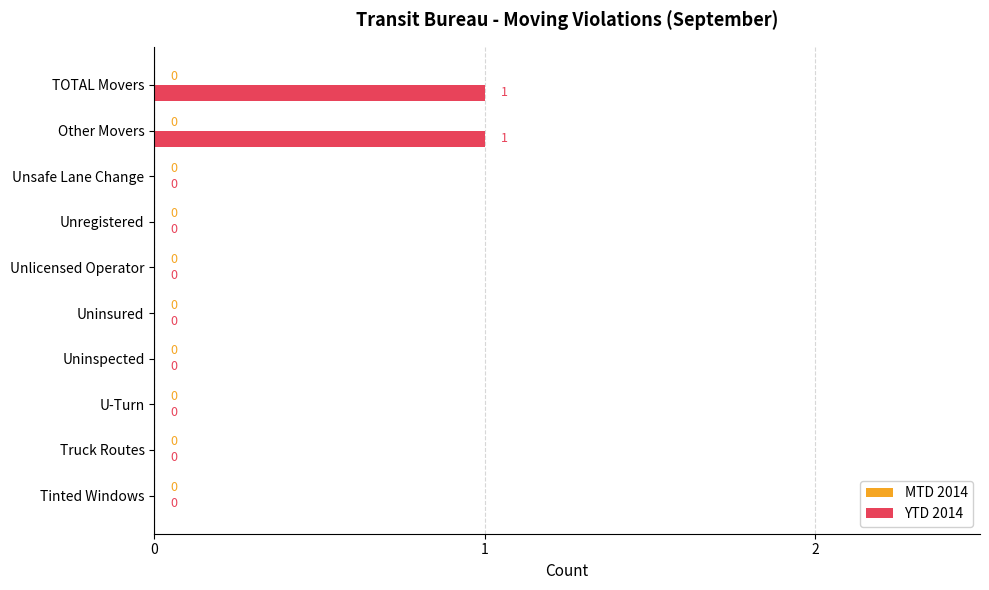

Reading bottom to top, list all the values displayed in this chart.

Tinted Windows=0	Truck Routes=0	U-Turn=0	Uninspected=0	Uninsured=0	Unlicensed Operator=0	Unregistered=0	Unsafe Lane Change=0	Other Movers=1	TOTAL Movers=1